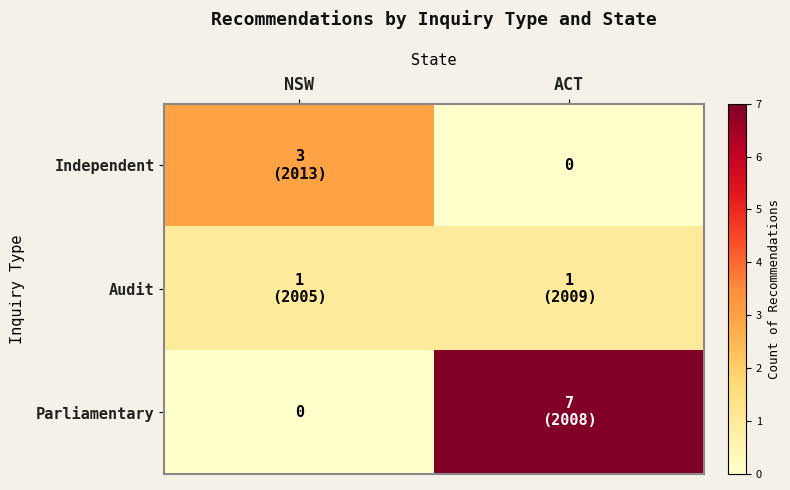

What is the difference between the maximum and minimum values in the Parliamentary series?

7